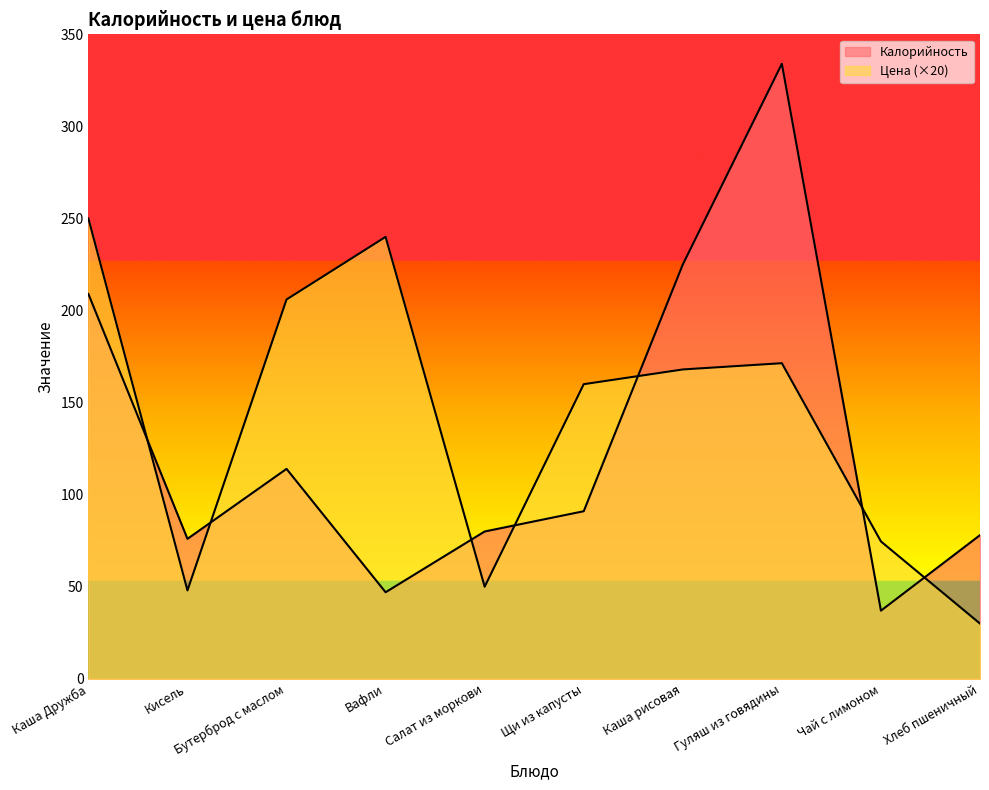

Reading right to left, list all the values displayed in this chart.

Калорийность: 78.0	37.0	334.0	225.0	91.0	80.0	47.0	114.0	76.0	209.0
Цена: 30.0	74.6	171.4	168.0	160.0	50.0	240.0	206.0	48.0	250.0